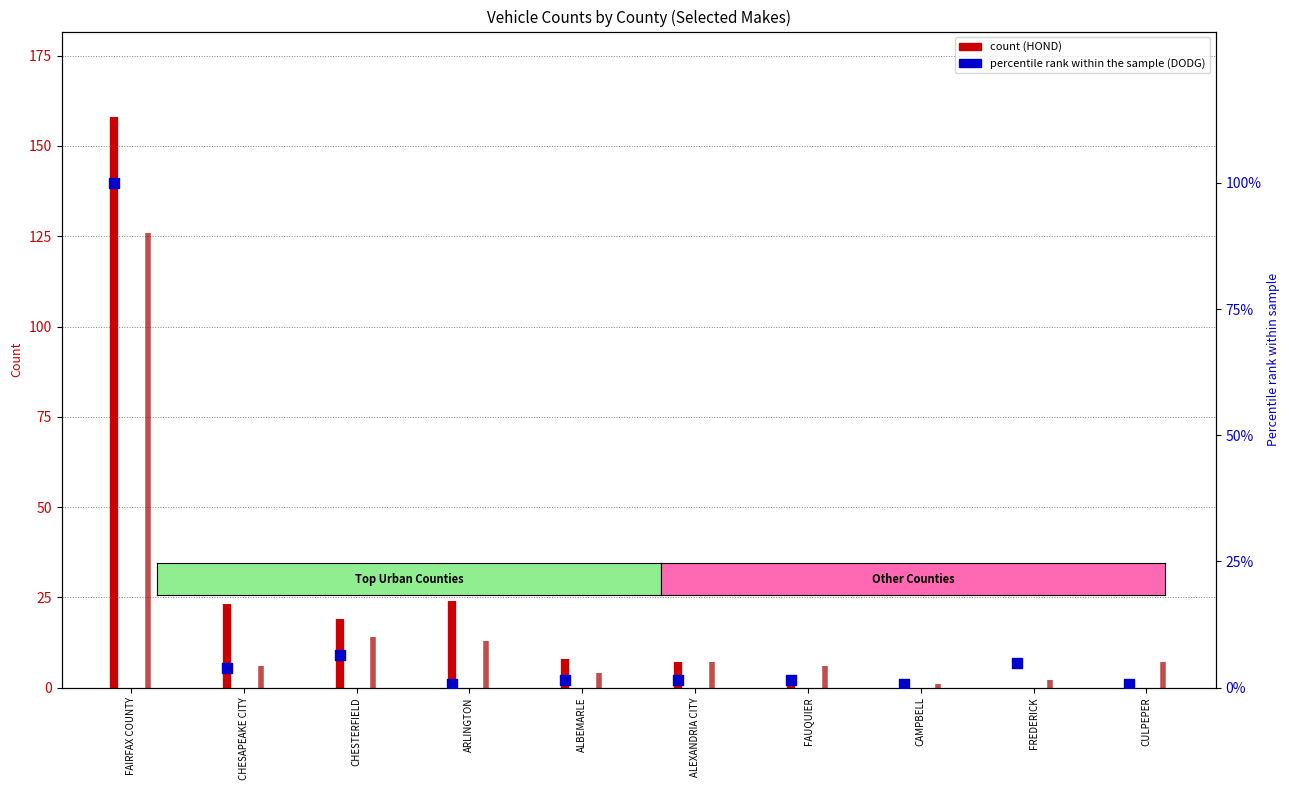

Approximately how many times larger is the value at FAIRFAX COUNTY compared to FAUQUIER?

63.0